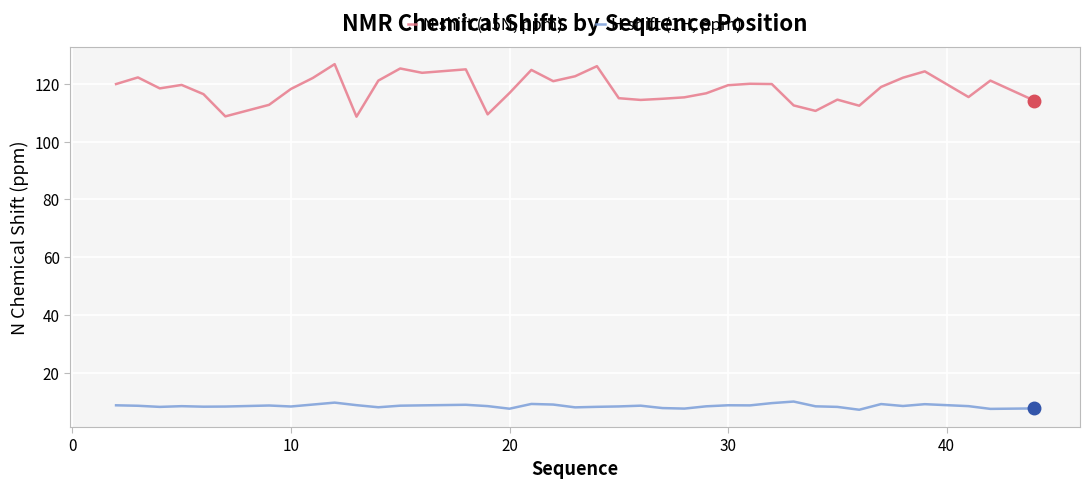

What is the minimum value for N shift (15N, ppm)?

108.7